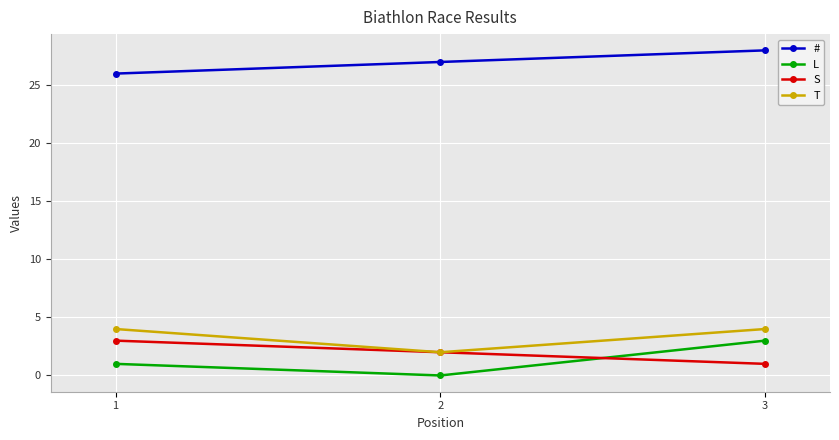

How many data points does each series have?

3